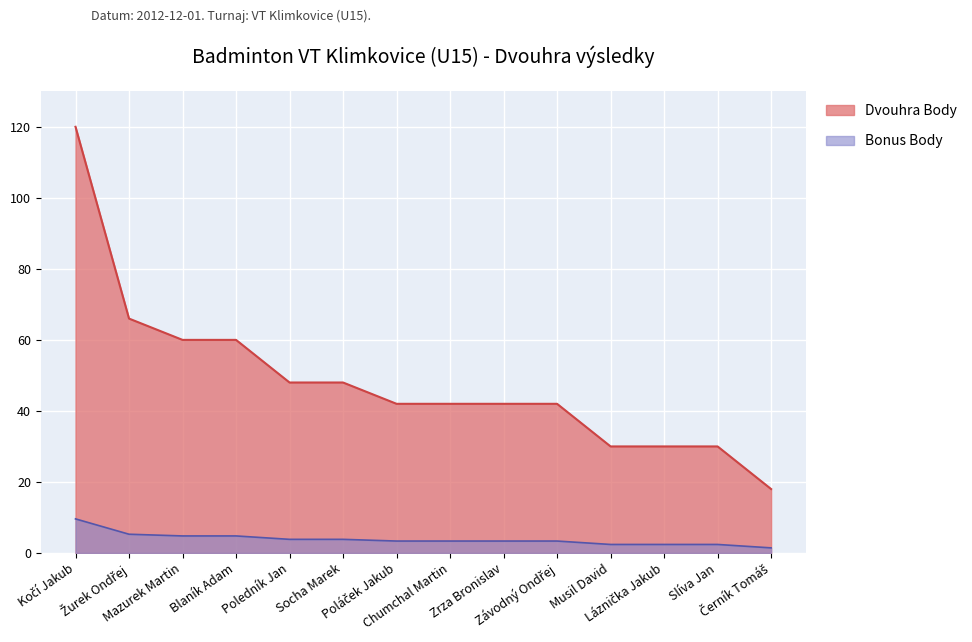

What position from the right is Láznička Jakub?

3